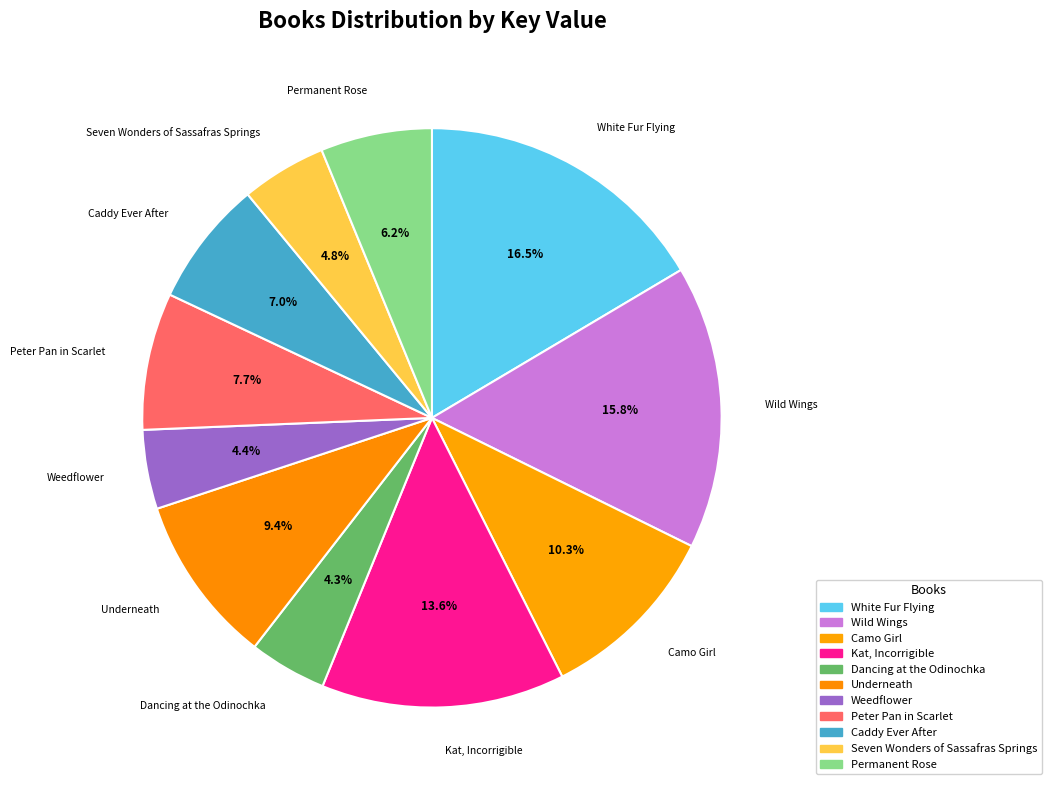

Count the number of slices in the pie.

11